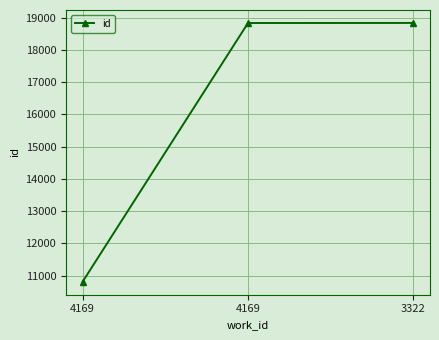

Rank the categories by value from highest to lowest.

3322, 4169, 4169